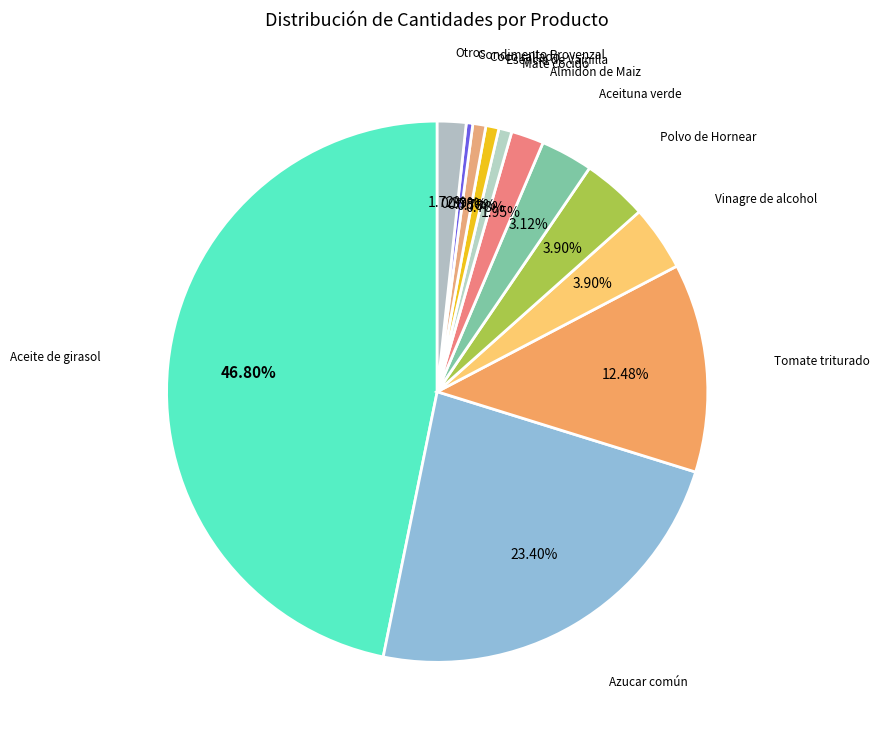

How many slices are in this pie chart?

12